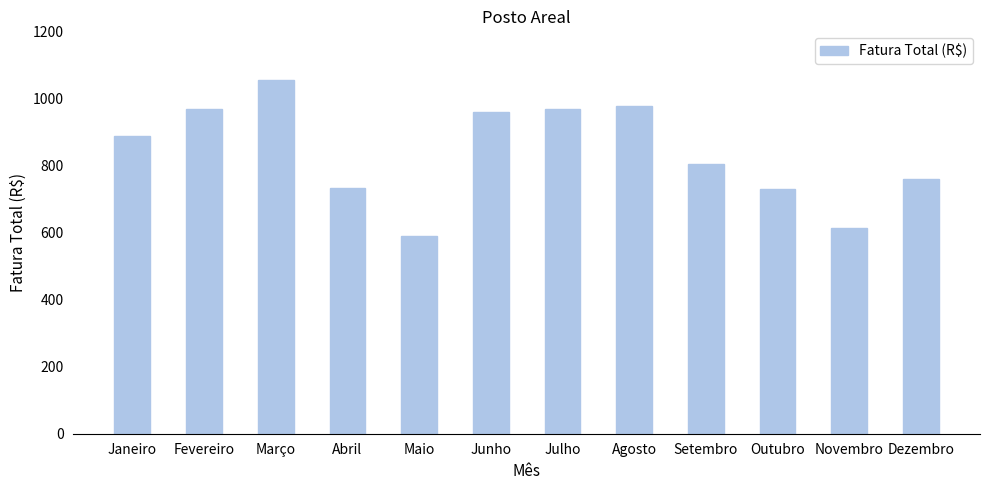

What is the value of the 9th bar from the left?

804.0